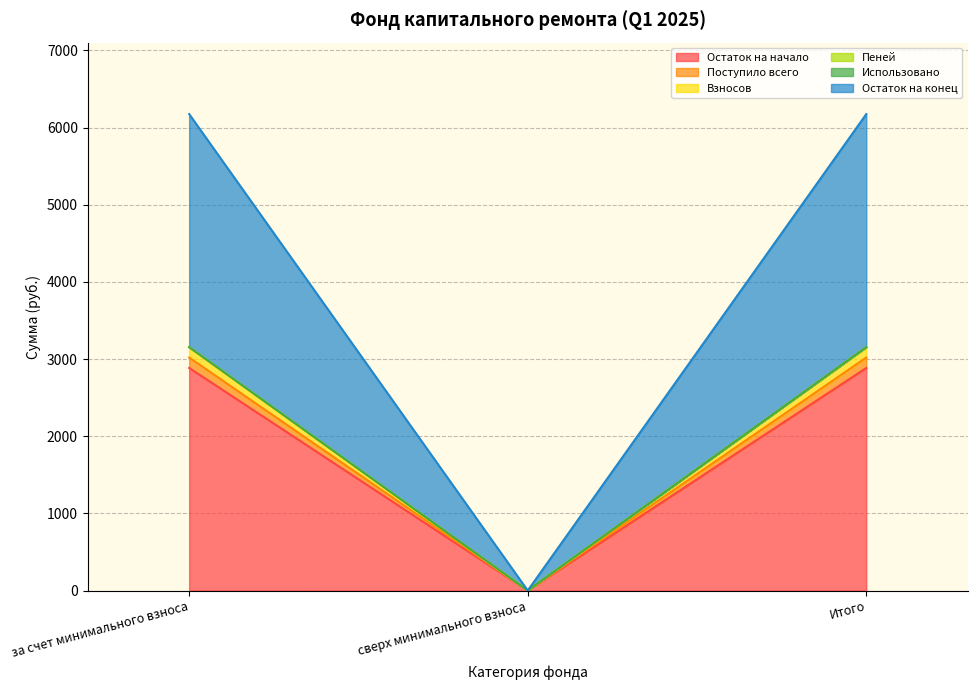

Is it true that Остаток на начало equals 2885.0 at Итого?

True